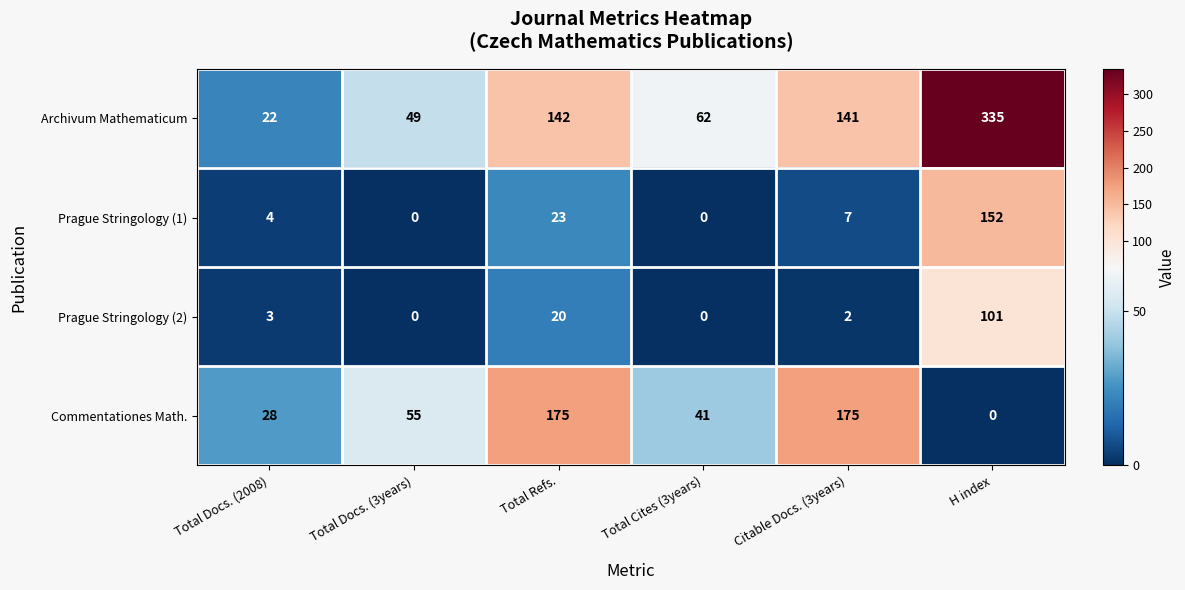

What is the difference between the maximum and minimum values in the Prague Stringology (2) series?

101